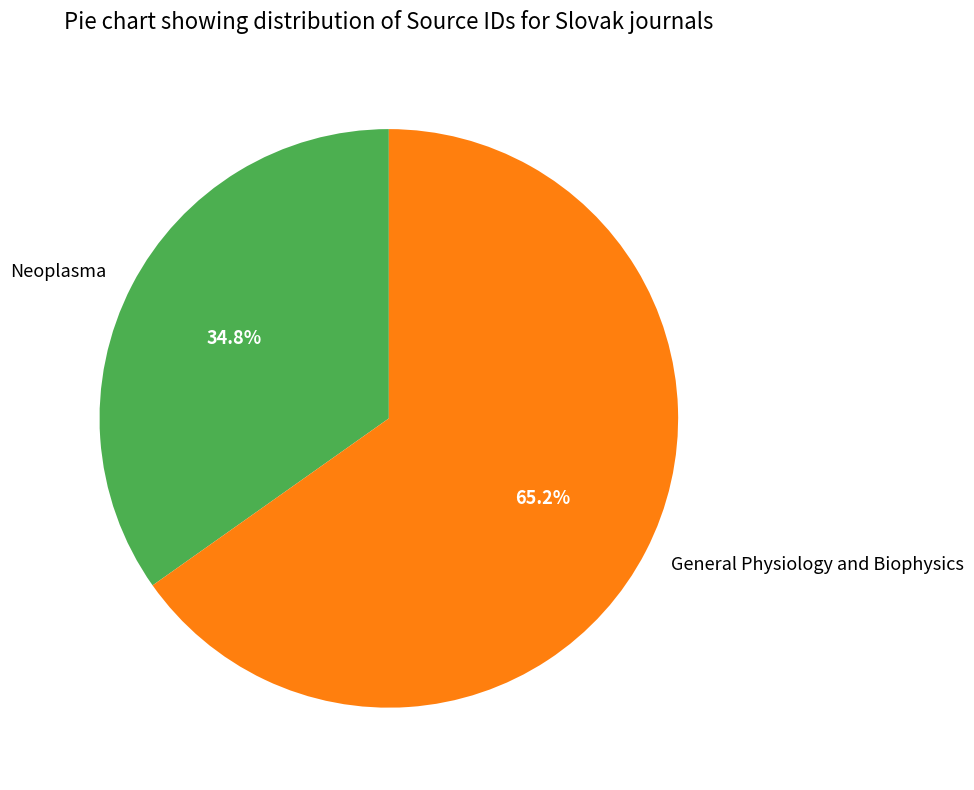

The Neoplasma slice represents 27% of the pie. True or false?

False